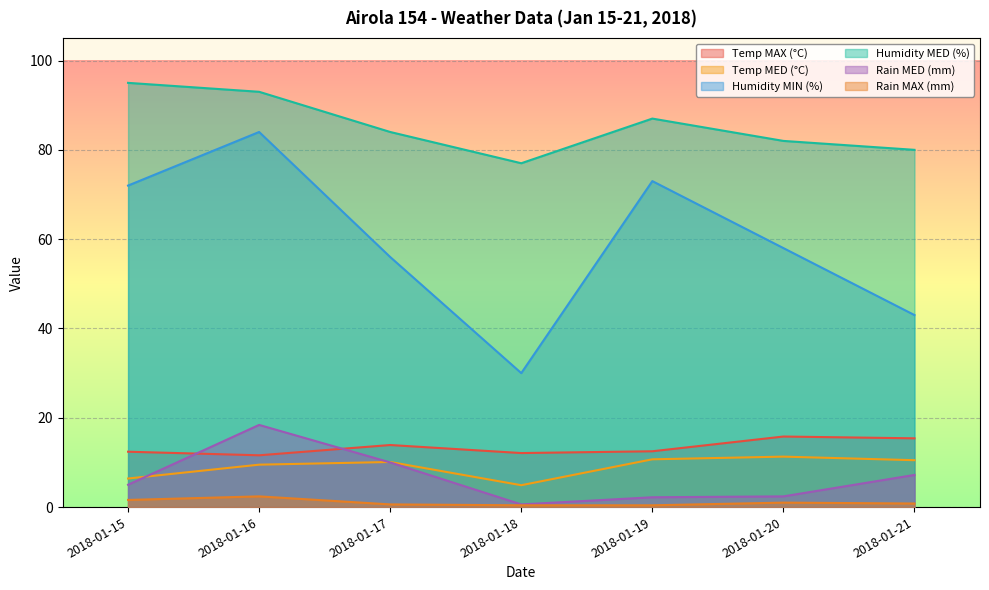

The value of Rain MED (mm) at 2018-01-21 is 10.0. True or false?

False